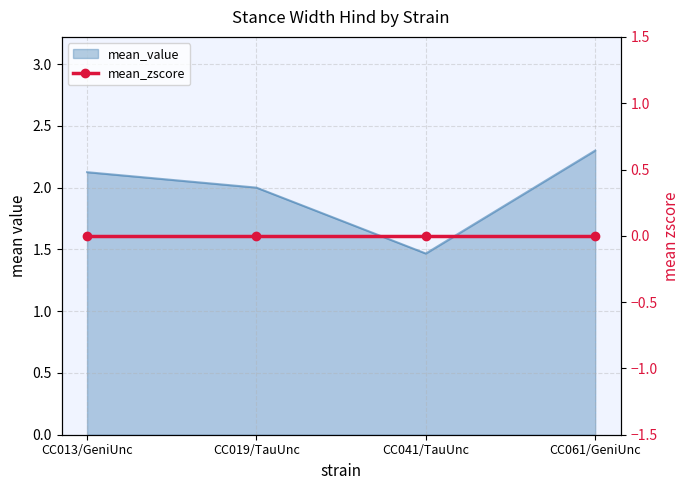

At which label is the value closest to 1?

CC041/TauUnc